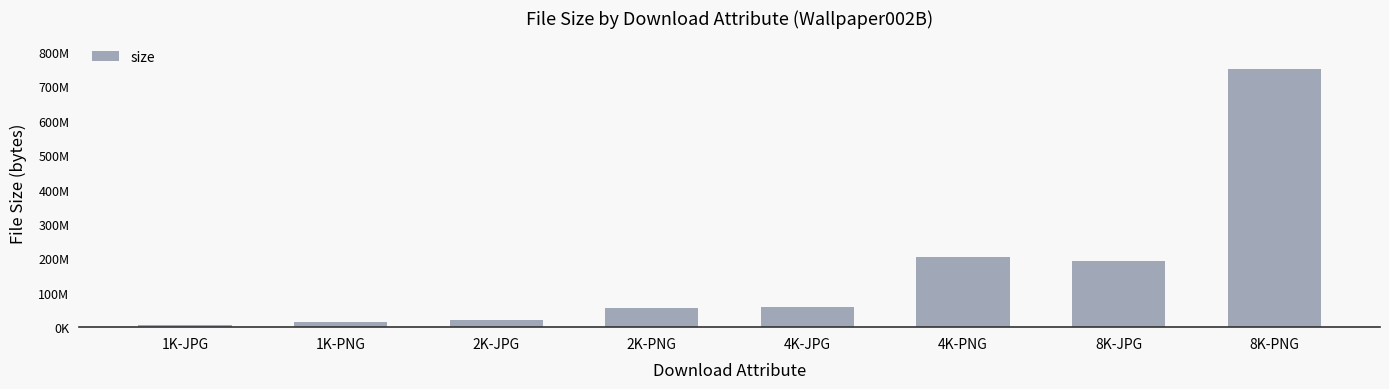

How many values exceed 58466075?

3